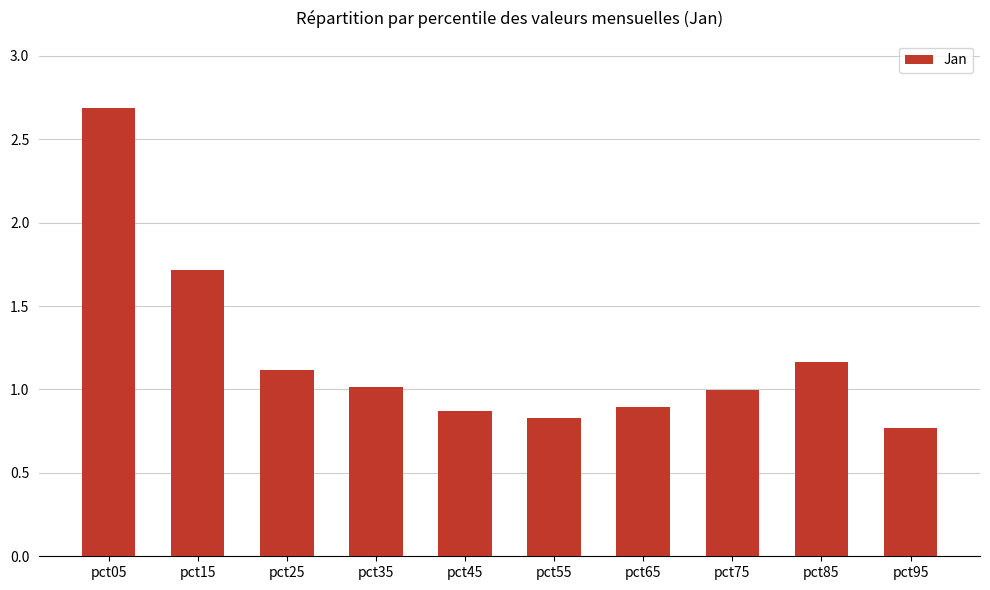

What is the sum of all values?

12.1